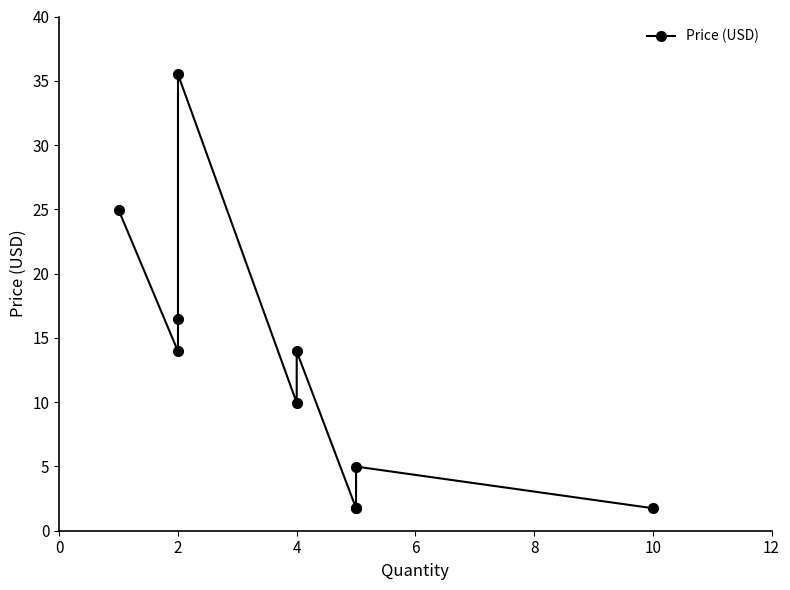

Does the chart have visible grid lines?

No